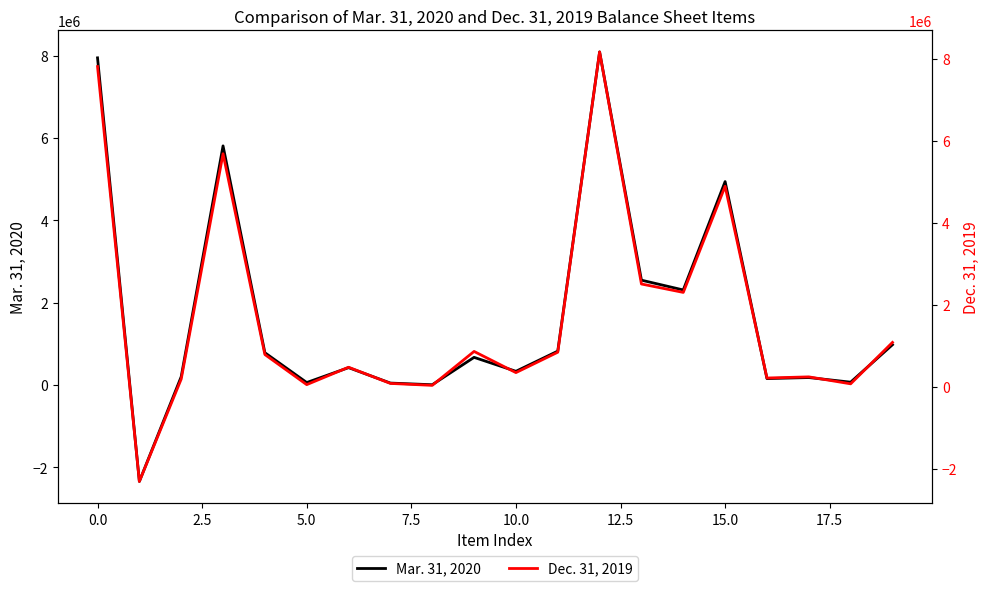

How many positive values does the Mar. 31, 2020 series have?

19